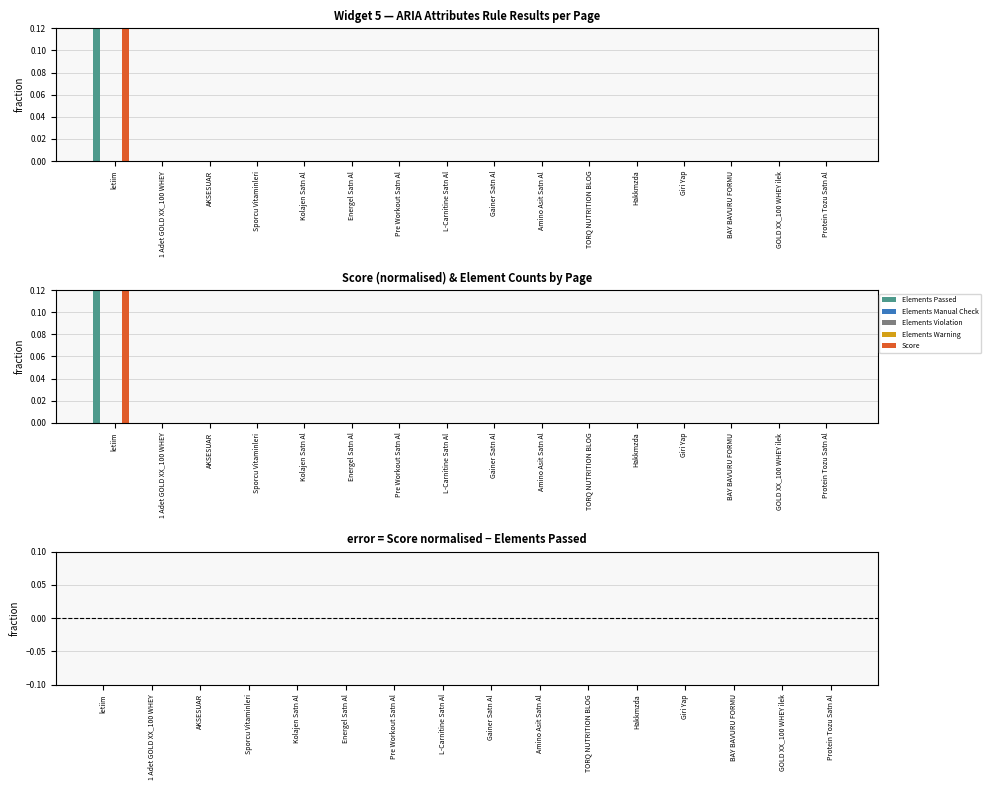

What is the label of the 11th bar from the left?

TORQ NUTRITION BLOG